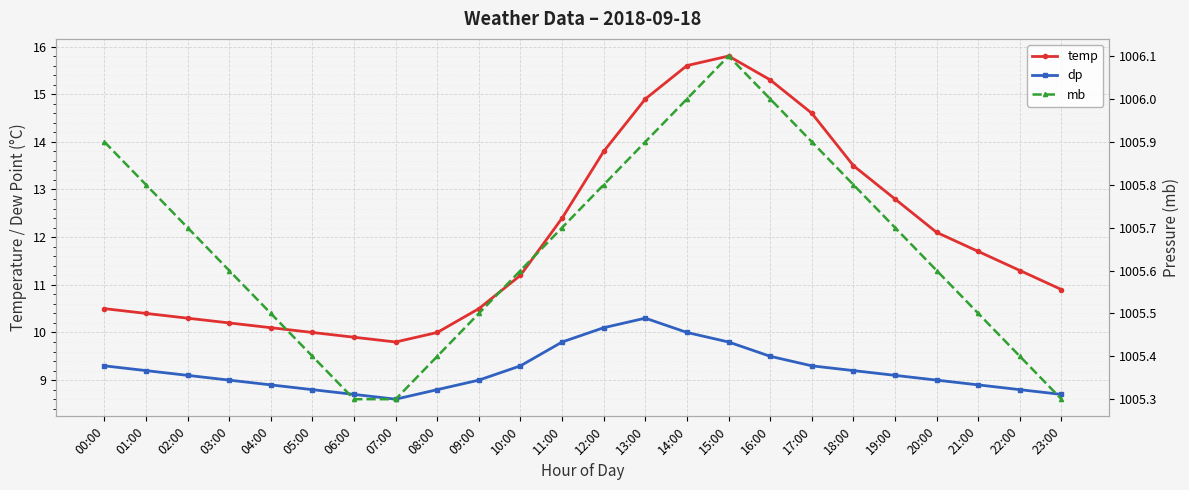

True or false: temp and dp intersect in this chart.

False